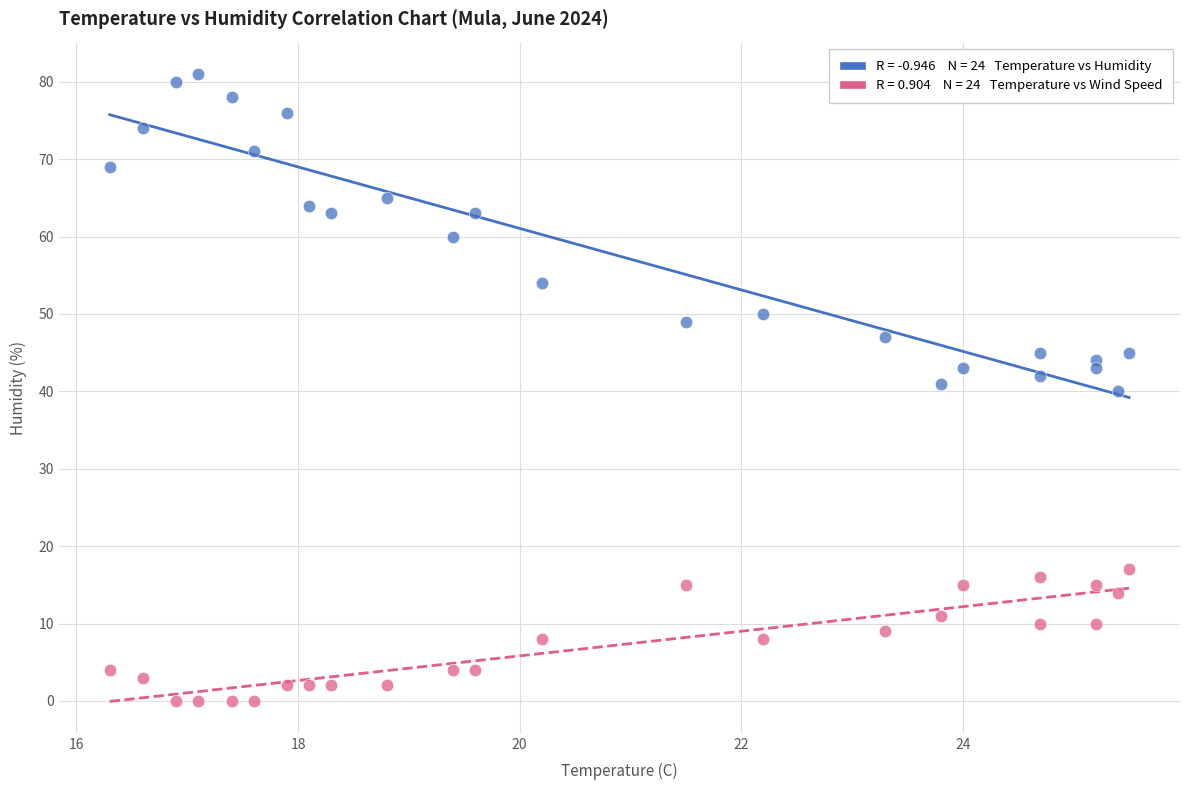

Across all data points, what is the range of Y values (max minus min)?

81